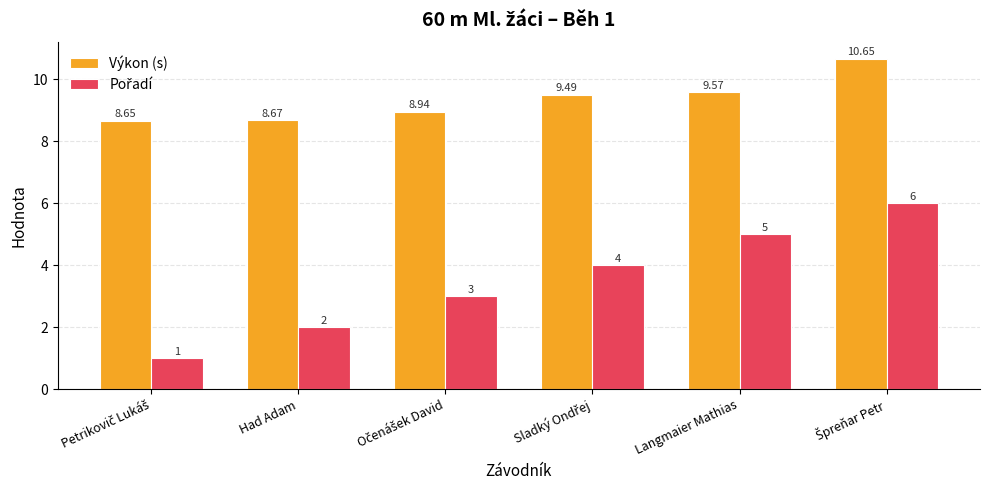

Which series has the largest total across all categories?

Výkon (s)